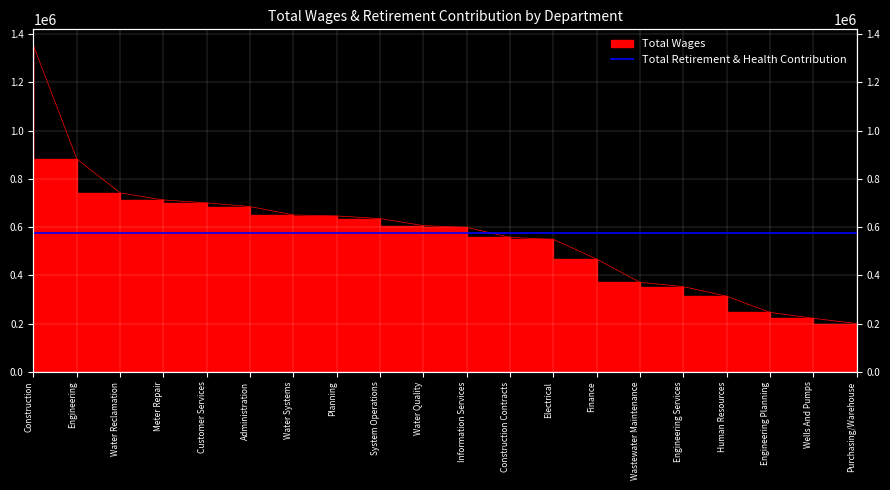

What is the sum of all values?

11487822